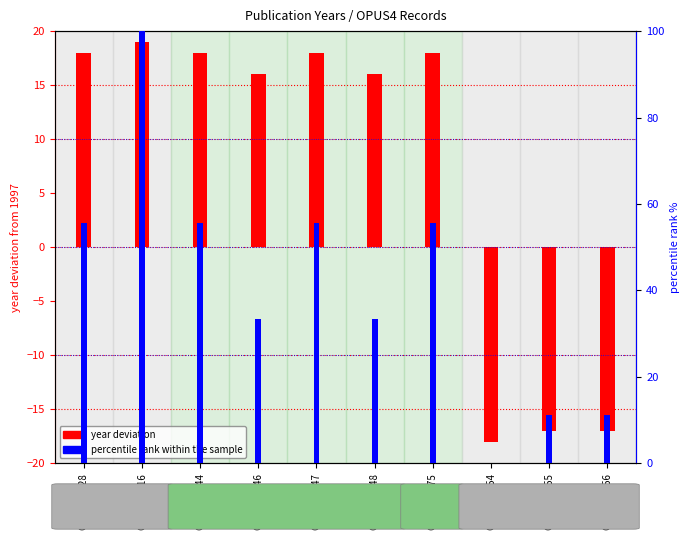

What is the sum of all percentile rank within the sample values?

411.1